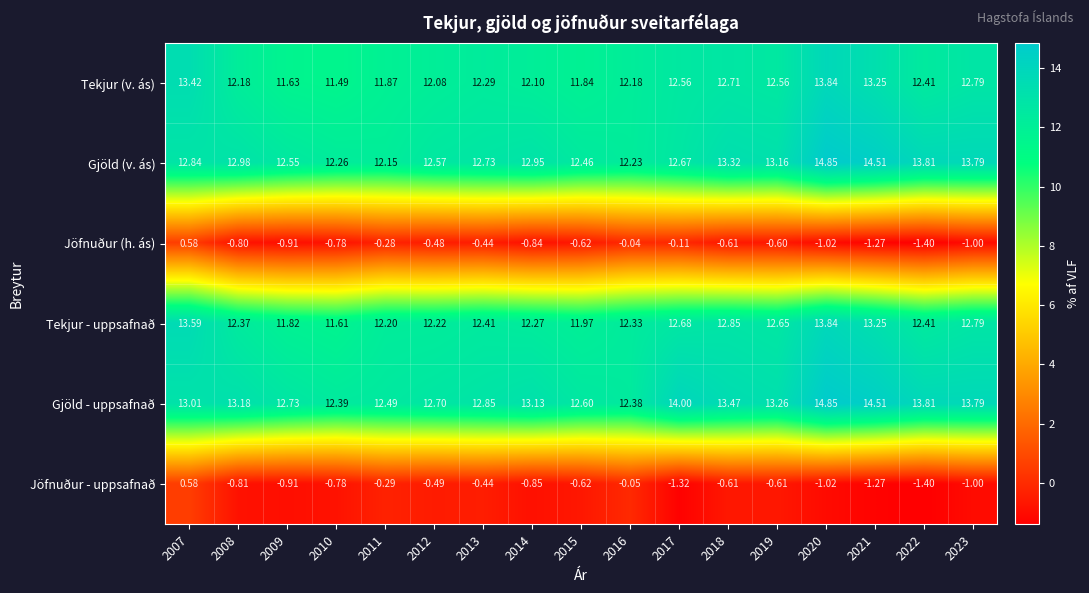

Which series has the largest range (max minus min)?

Gjöld (v. ás)